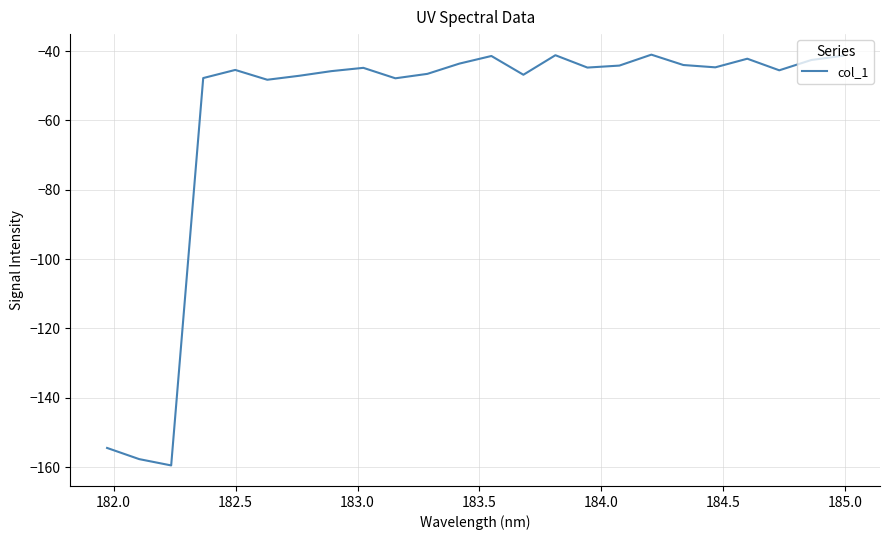

What is the maximum value shown in the chart?

-41.0